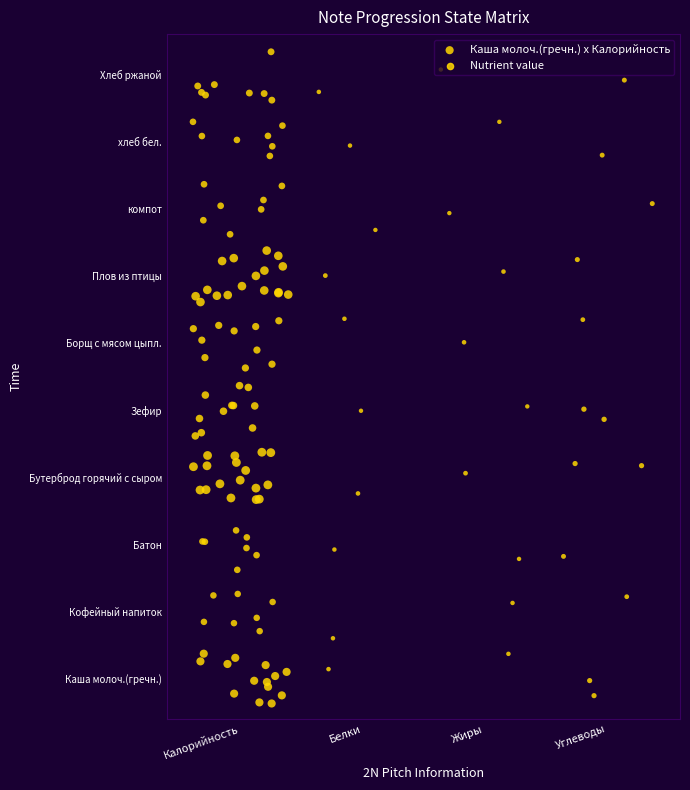

True or false: the data shows 0.6 at 8.

False